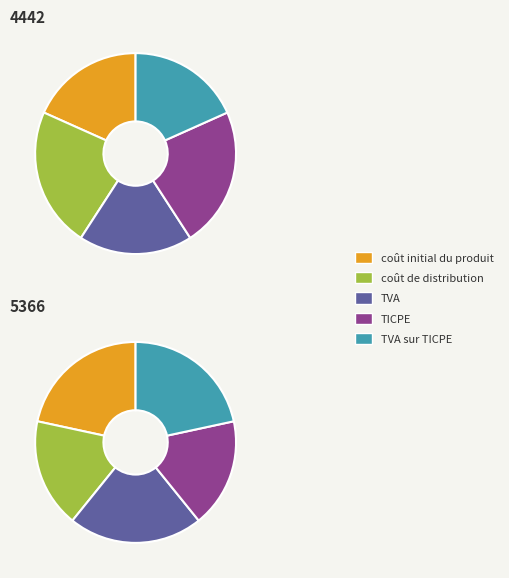

Which has a higher value, 5366 or 4442?

5366